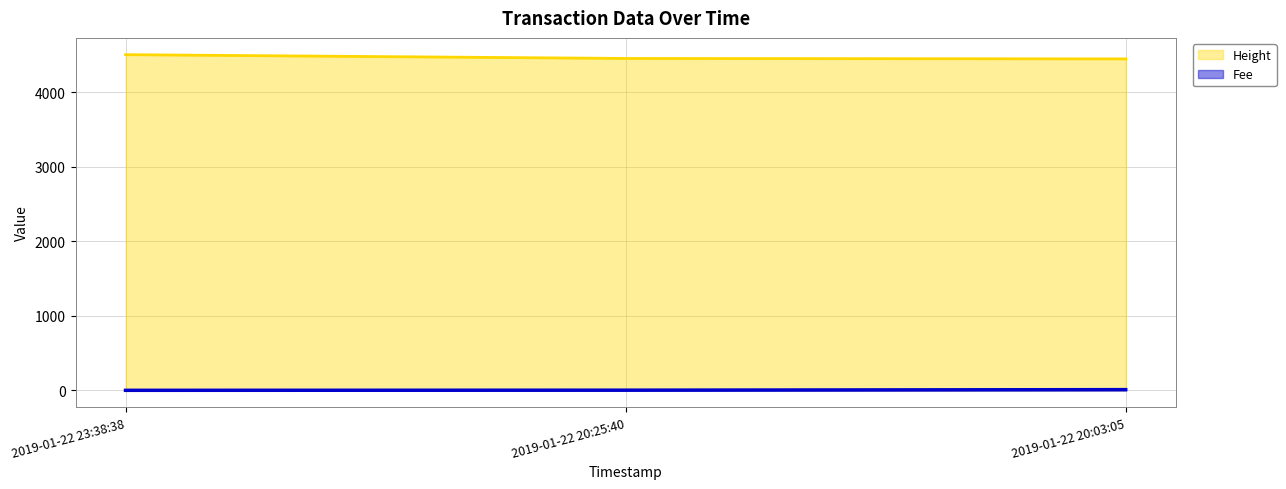

Which category has the highest value across all series?

2019-01-22 23:38:38